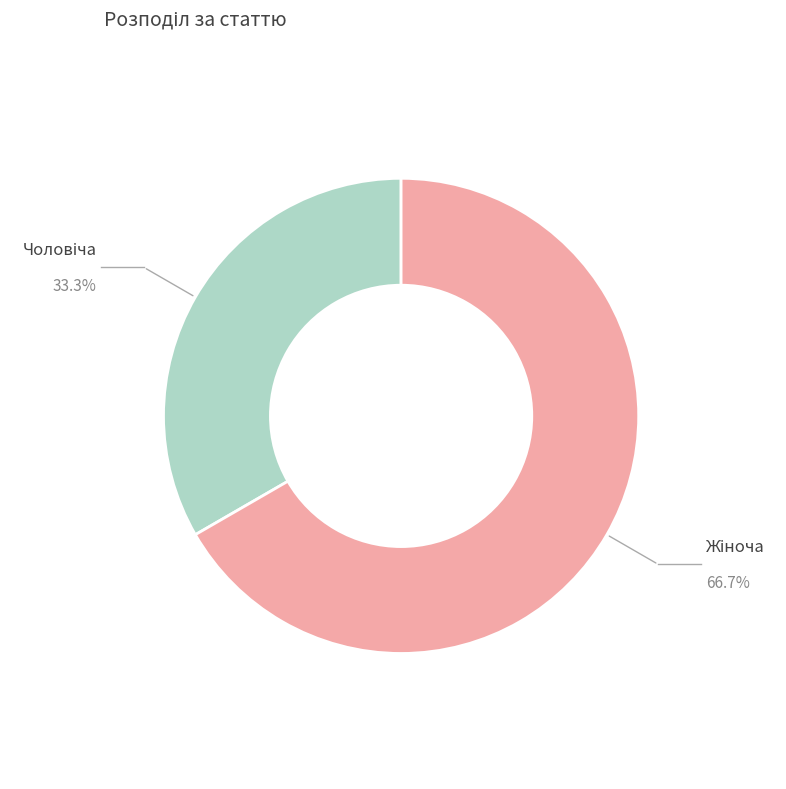

Combined, what portion of the pie is Жіноча and Чоловіча?

100.0%